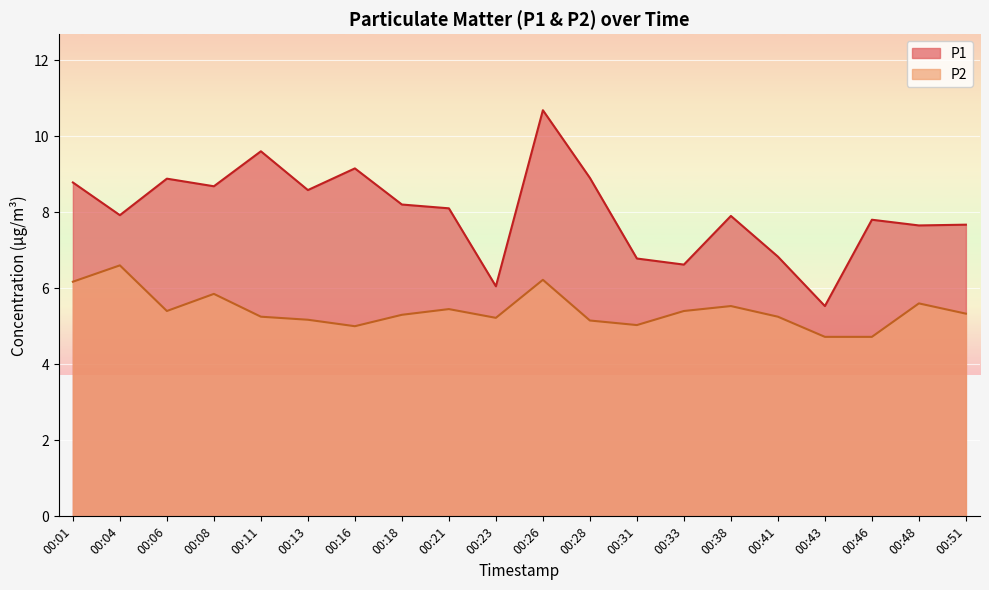

At which category does P1 reach its first local peak?

00:06